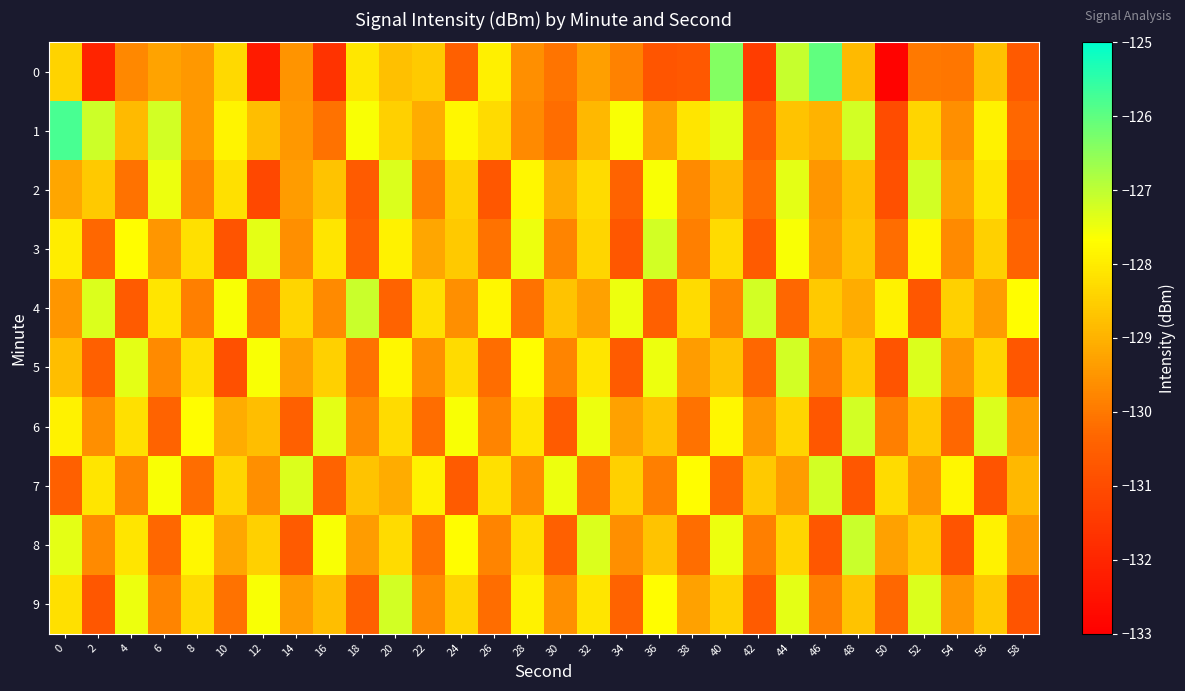

Which series changed the most between 30 and 38?

1